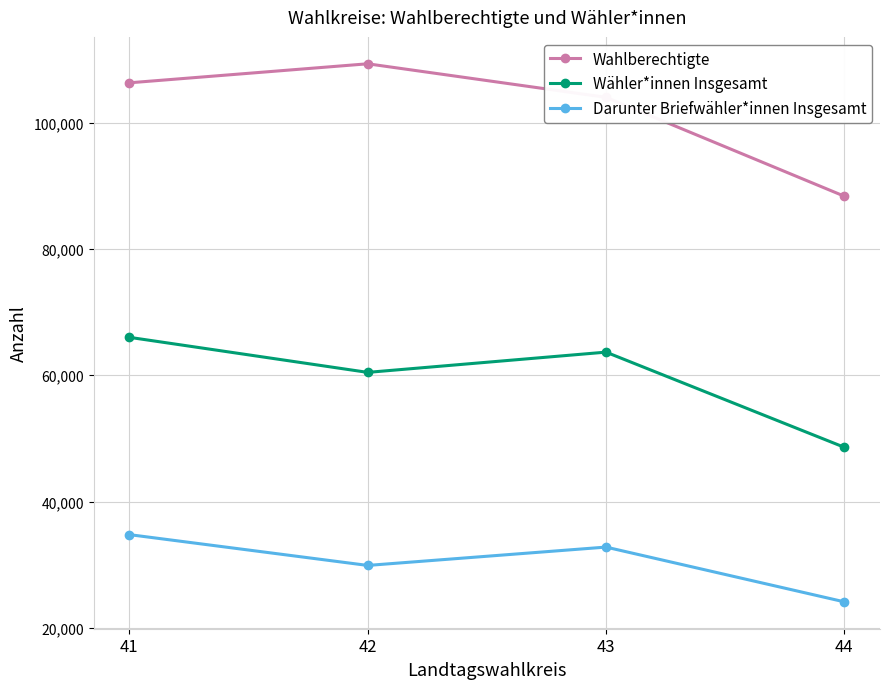

Reading right to left, extract all data points from this chart.

Wahlberechtigte: 44=88345	43=103994	42=109302	41=106292
Wähler*innen Insgesamt: 44=48598	43=63657	42=60452	41=66000
Darunter Briefwähler*innen Insgesamt: 44=24131	43=32796	42=29892	41=34767